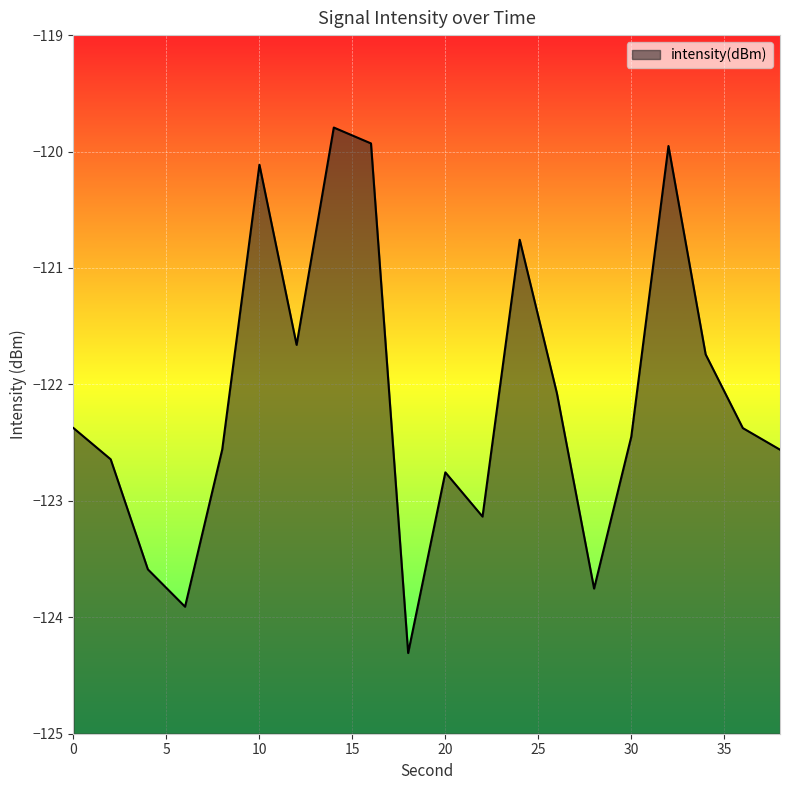

What is the sum of all values?

-2442.4